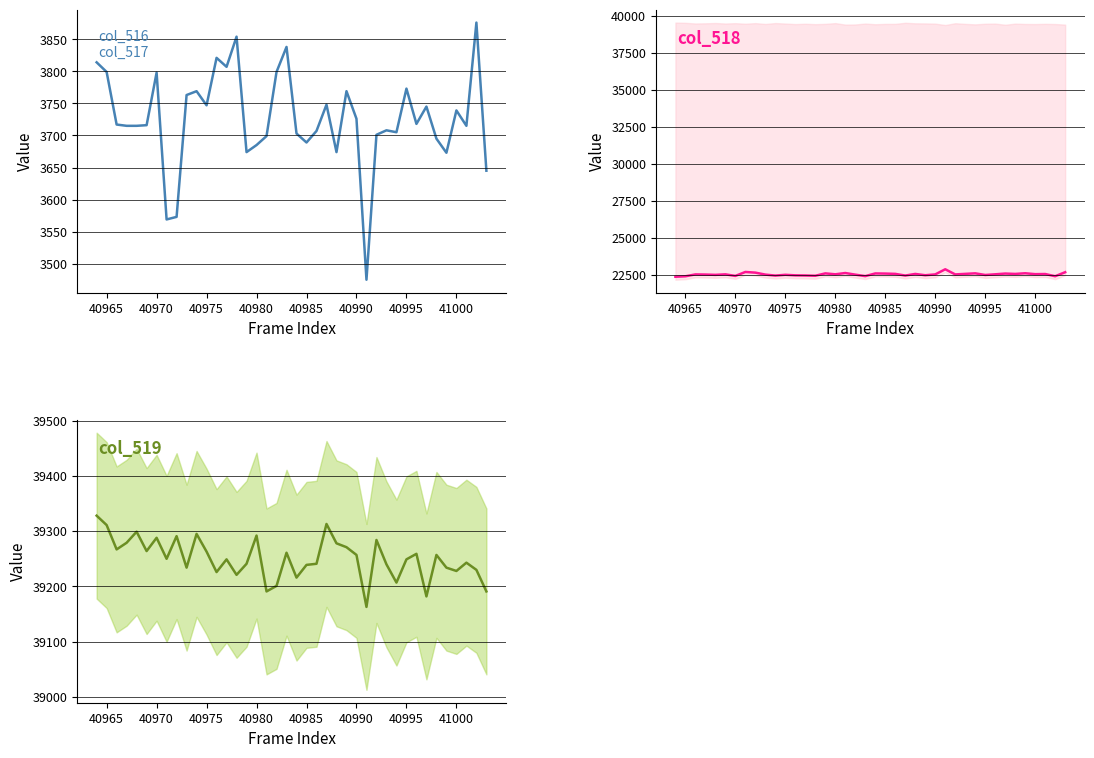

At how many categories does at least one series exceed 13207?

40